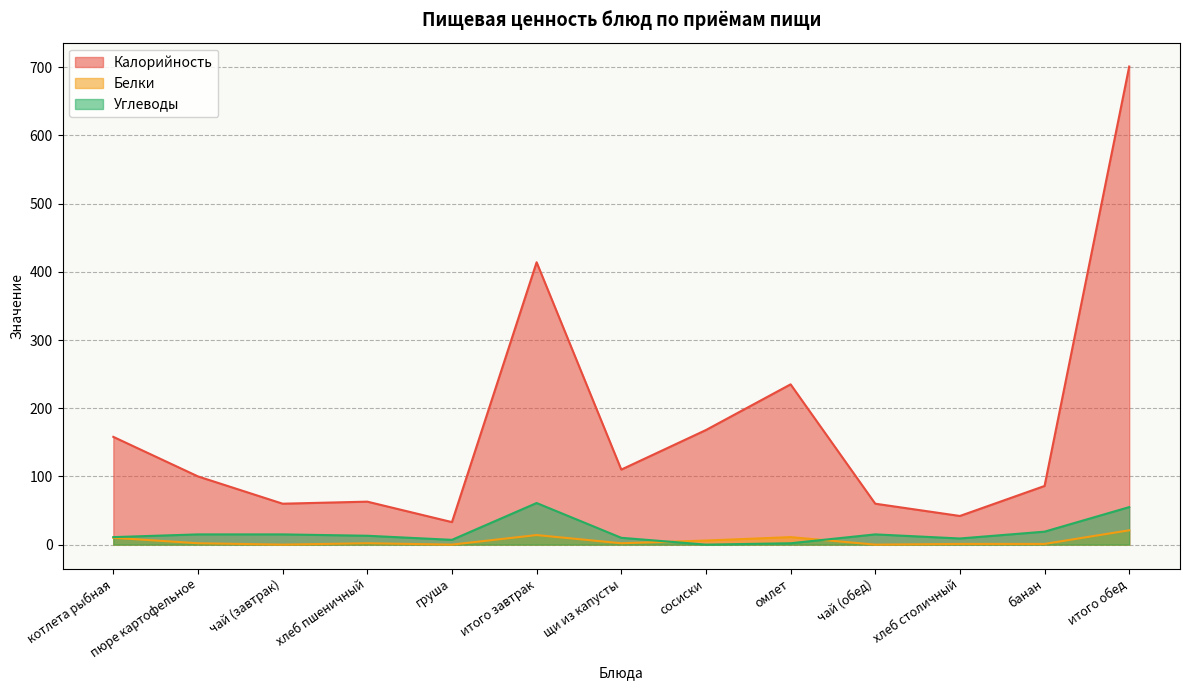

How many categories are shown in the chart?

13